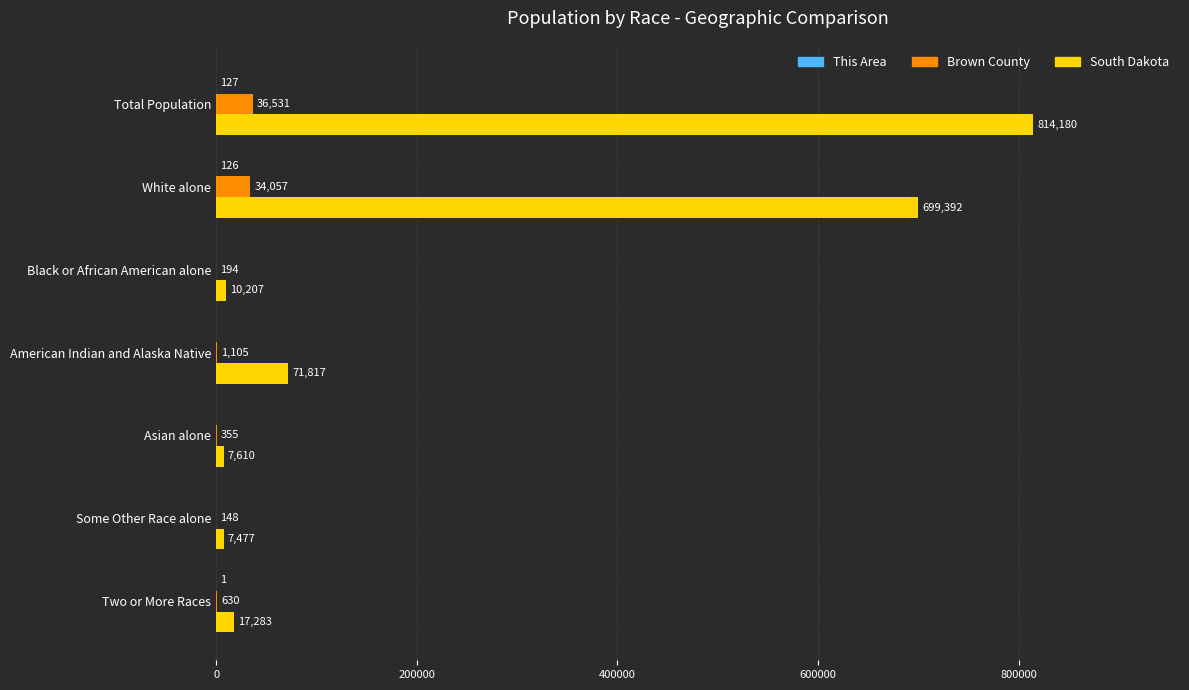

Which category has the highest value in the South Dakota series?

Total Population